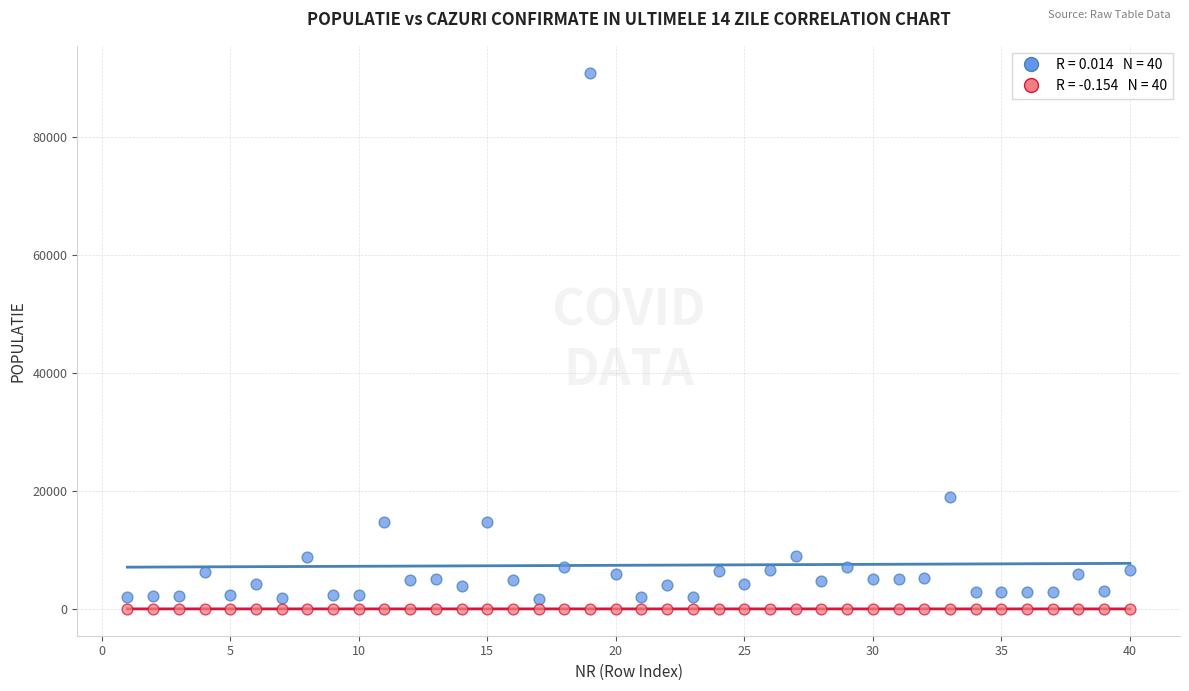

Across all series, what Y value is closest to 45453?

18895